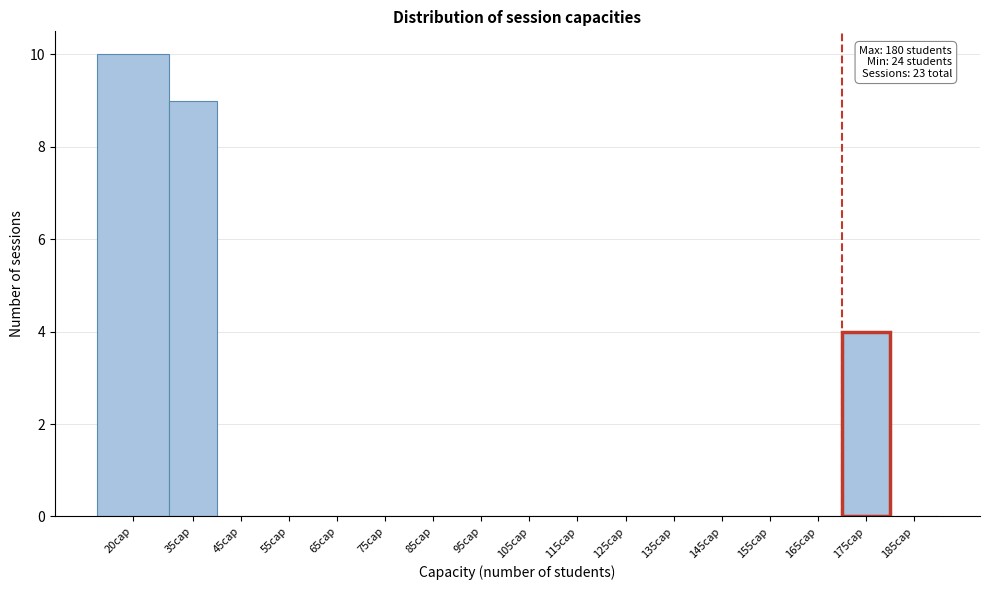

Reading right to left, list all the values displayed in this chart.

185cap=0	175cap=4	165cap=0	155cap=0	145cap=0	135cap=0	125cap=0	115cap=0	105cap=0	95cap=0	85cap=0	75cap=0	65cap=0	55cap=0	45cap=0	35cap=9	20cap=10